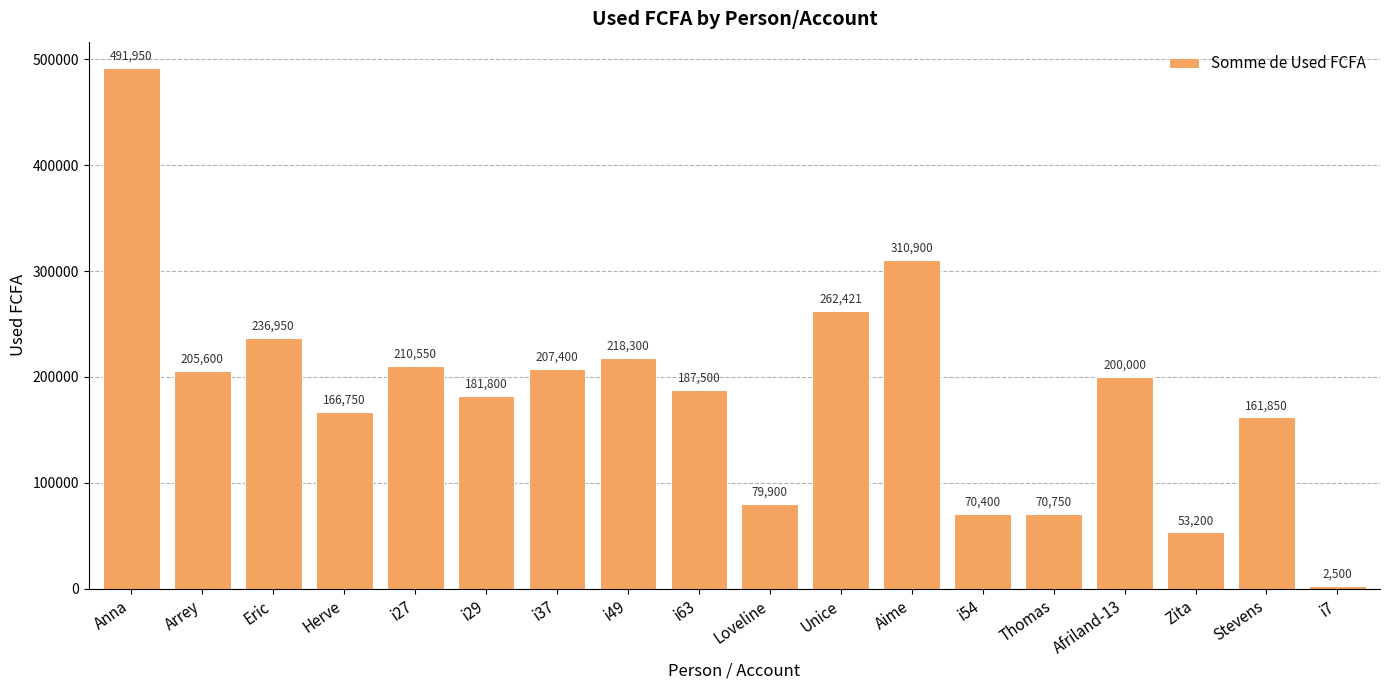

Reading left to right, transcribe all the data shown in this chart.

Anna=491950	Arrey=205600	Eric=236950	Herve=166750	i27=210550	i29=181800	i37=207400	i49=218300	i63=187500	Loveline=79900	Unice=262421	Aime=310900	i54=70400	Thomas=70750	Afriland-13=200000	Zita=53200	Stevens=161850	i7=2500